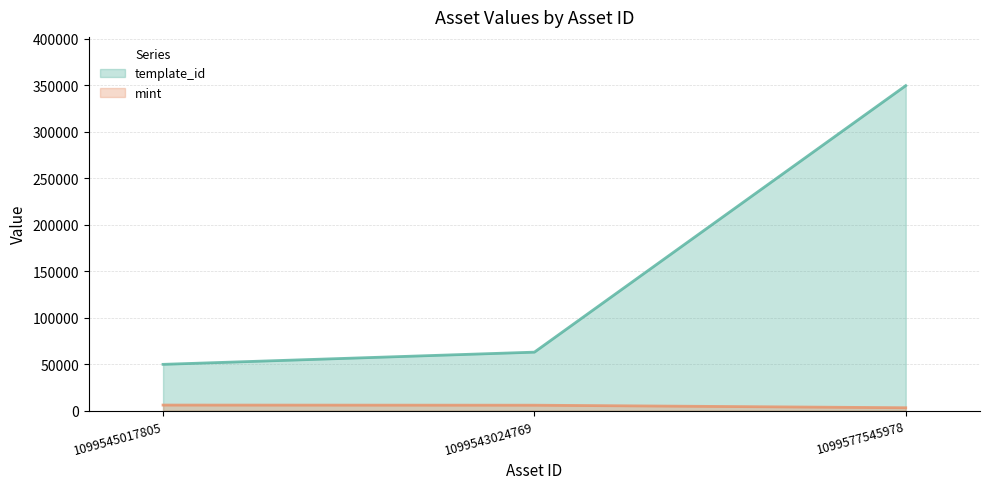

Which series has the largest total across all categories?

template_id